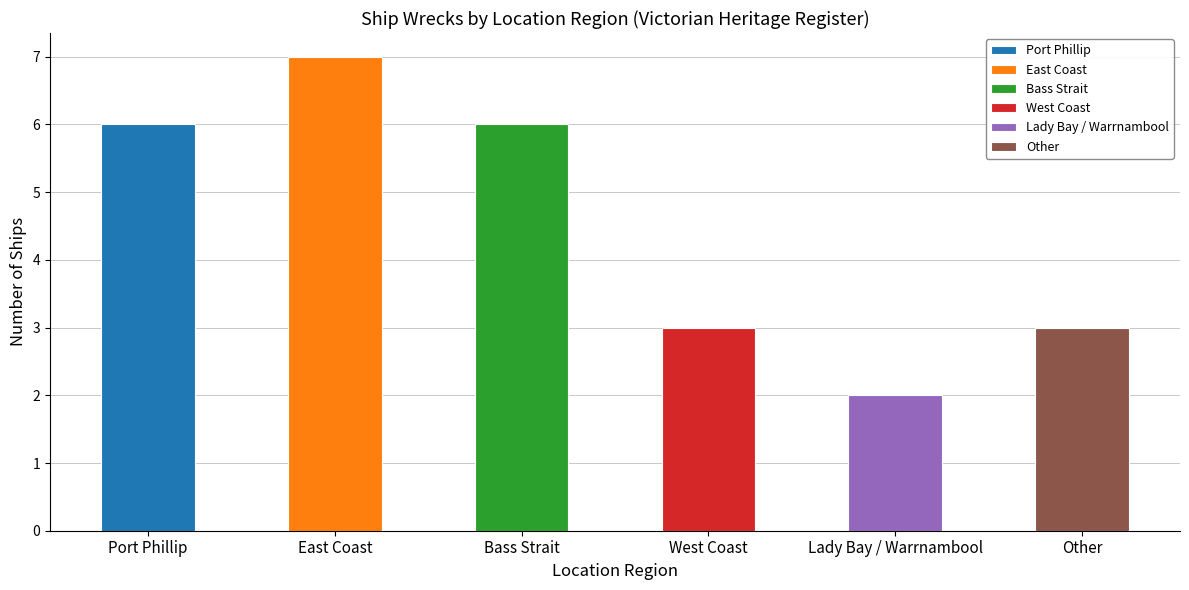

Count the values in the range 3 to 6.

4